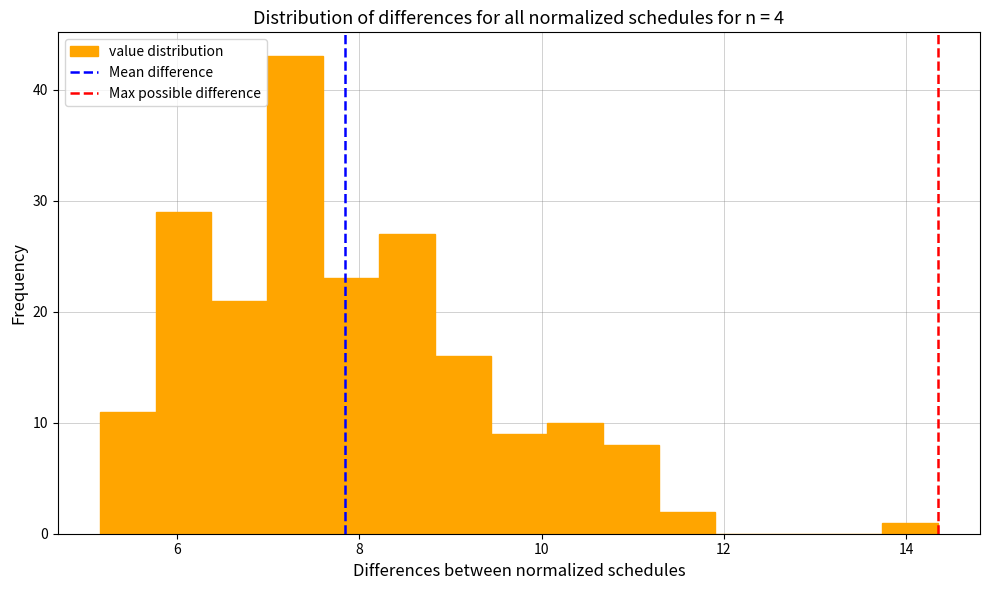

Read against the x-axis, roughly where is the centre of the tallest bar?

7.2